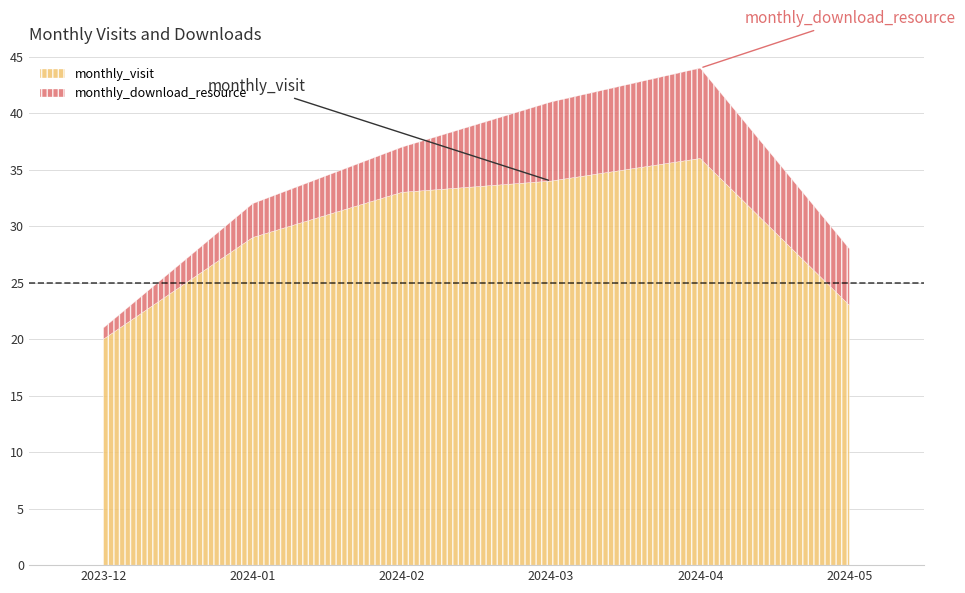

True or false: monthly_download_resource and monthly_visit intersect in this chart.

False